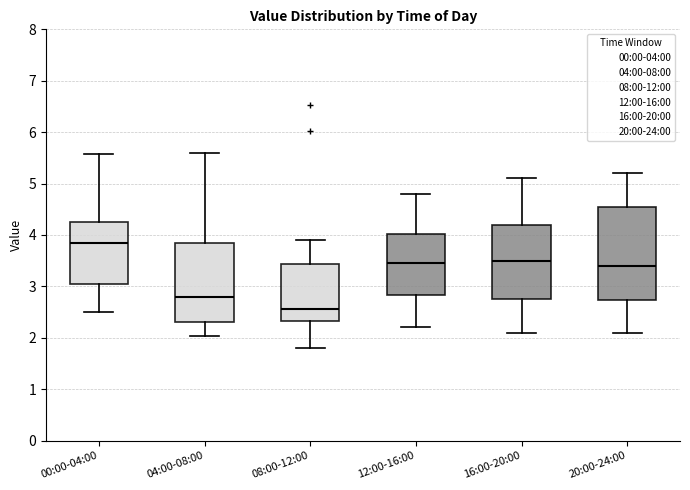

Which box is the tallest, from its lower edge to its upper edge?

20:00-24:00